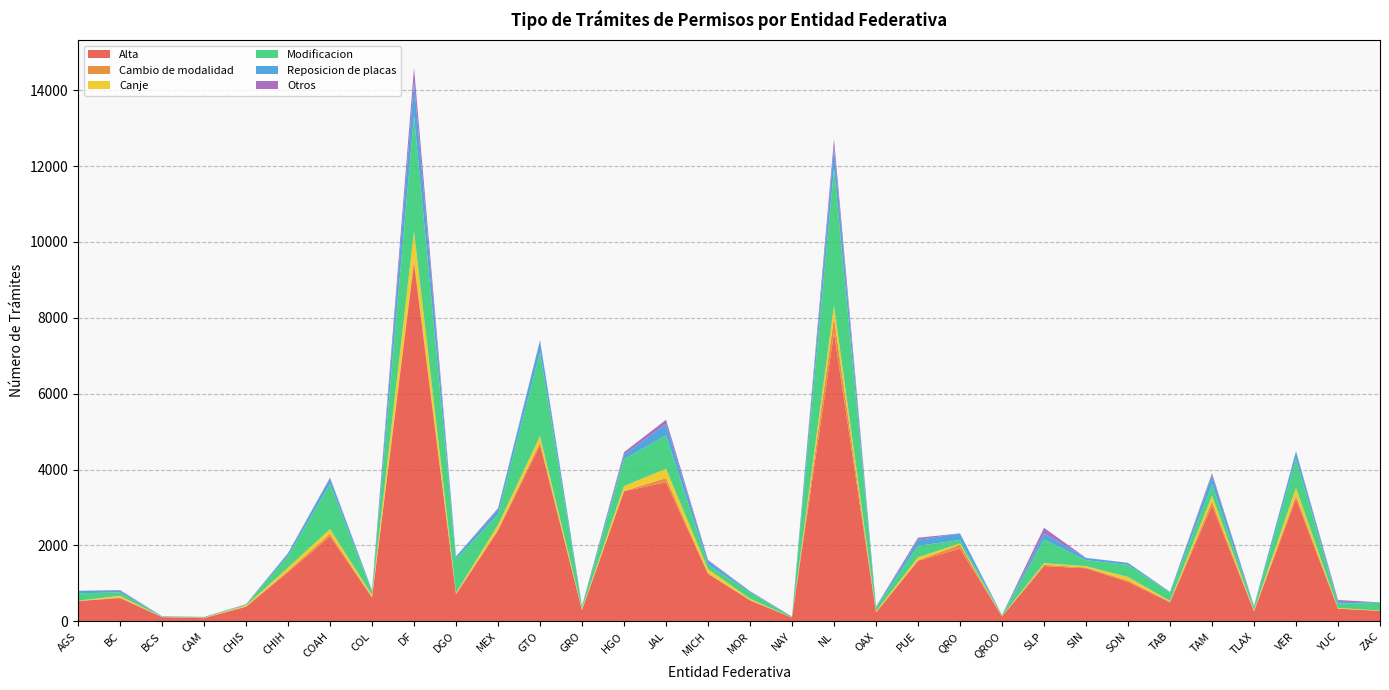

Reading right to left, what are all the values shown in this chart?

Alta: 276	335	3225	265	3053	500	1041	1399	1457	129	1916	1594	236	7609	97	553	1256	3668	3428	298	4648	2390	713	9439	630	2240	1298	385	83	112	614	536
Cambio de modalidad: 3	0	98	3	110	20	34	22	35	1	104	19	0	402	6	10	13	108	11	3	72	28	15	108	14	69	32	6	15	1	15	1
Canje: 8	19	195	26	151	19	96	34	42	10	34	76	28	317	1	34	111	246	128	29	160	127	23	736	50	124	86	30	2	3	46	8
Modificacion: 199	116	767	78	297	221	317	159	625	23	92	303	98	3610	14	165	115	882	709	47	2214	273	890	3037	92	1190	302	19	9	8	89	195
Reposicion de placas: 15	46	182	28	243	16	52	58	160	3	170	158	20	558	7	30	97	300	113	32	292	138	68	900	35	149	69	8	5	9	47	62
Otros: 0	48	22	8	54	3	5	3	147	1	4	54	9	218	2	6	27	110	70	1	28	27	5	374	0	20	15	5	4	2	15	4